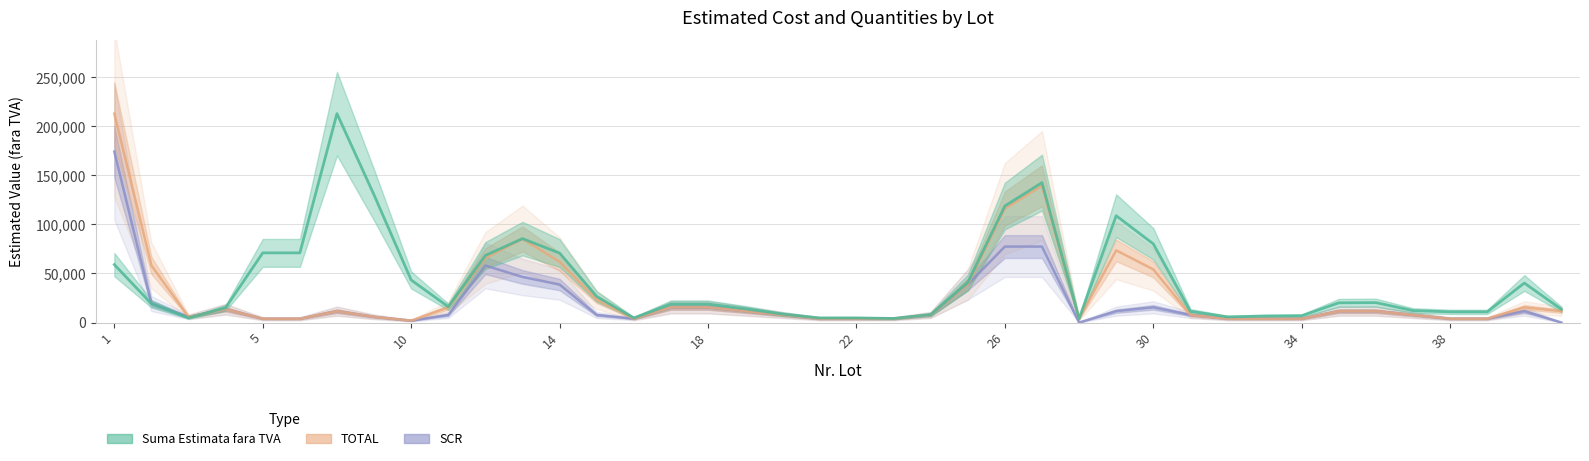

At which category does TOTAL reach its first local valley?

3